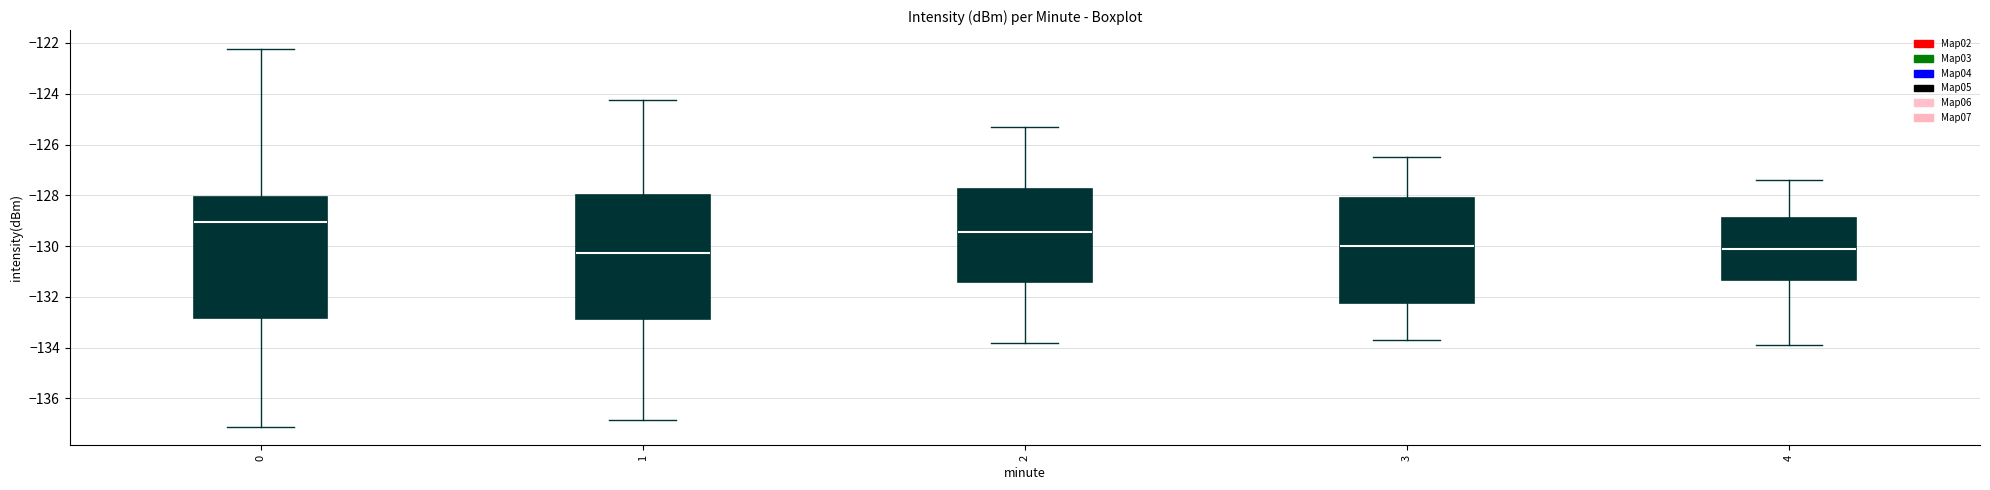

Reading left to right, transcribe this box plot: for each box, give where its median line is, the range the box spans, and where its two whiskers end, as read against the y-axis. The values are not printed on the chart, so give them approximately, as read against the axis.

0: median -129.0, box -132.8 to -128.0, whiskers -137.2 to -122.2
1: median -130.2, box -132.8 to -128.0, whiskers -136.8 to -124.2
2: median -129.4, box -131.4 to -127.8, whiskers -133.8 to -125.2
3: median -130.0, box -132.2 to -128.2, whiskers -133.6 to -126.4
4: median -130.0, box -131.4 to -128.8, whiskers -133.8 to -127.4